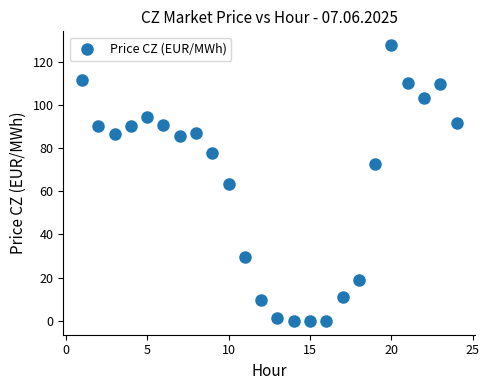

What is the range of X values (max minus min)?

23.0